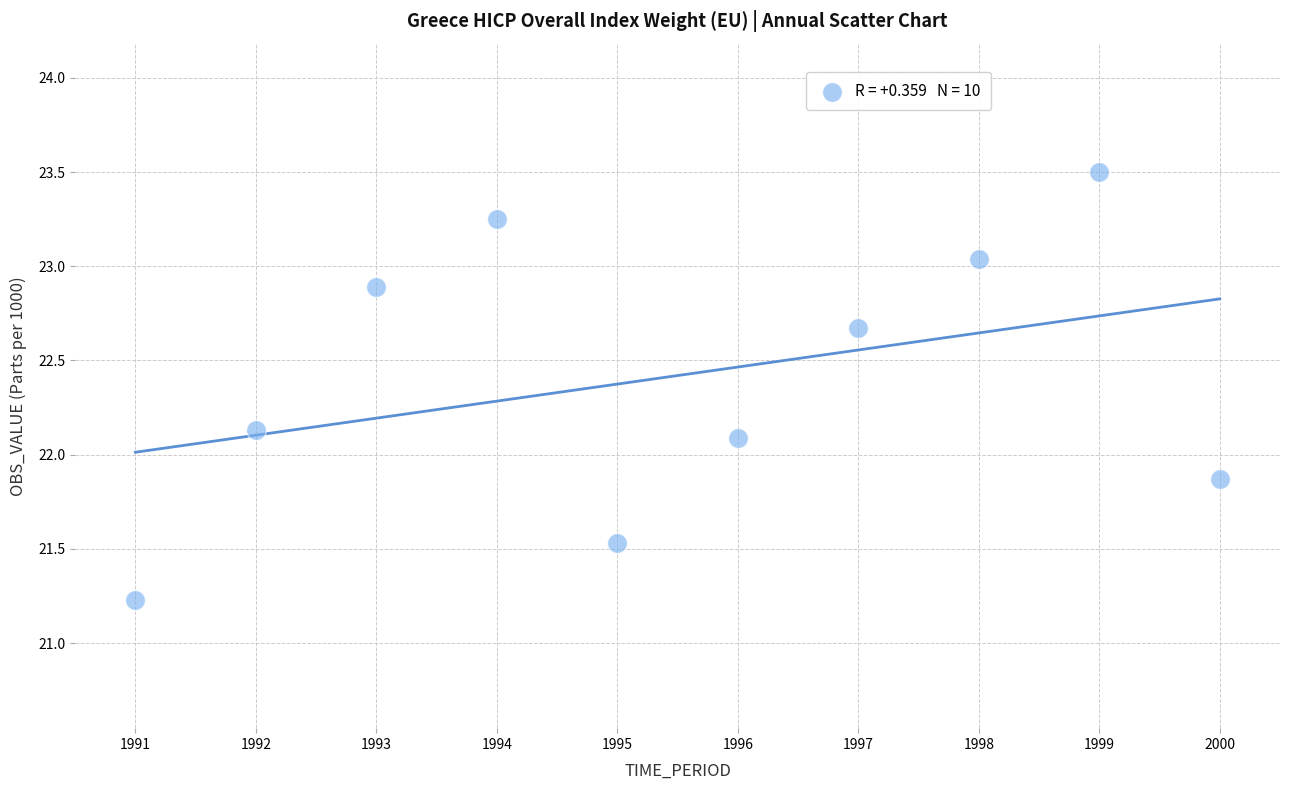

What is the range of Y values (max minus min)?

2.3